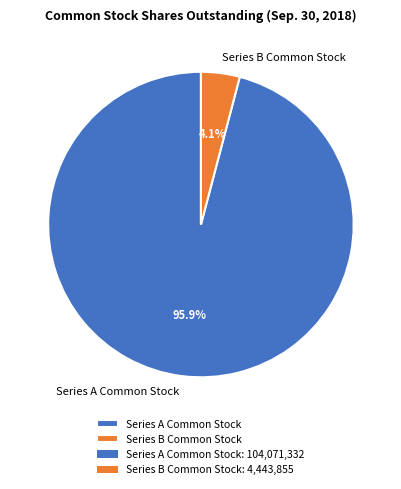

Count the number of slices in the pie.

2